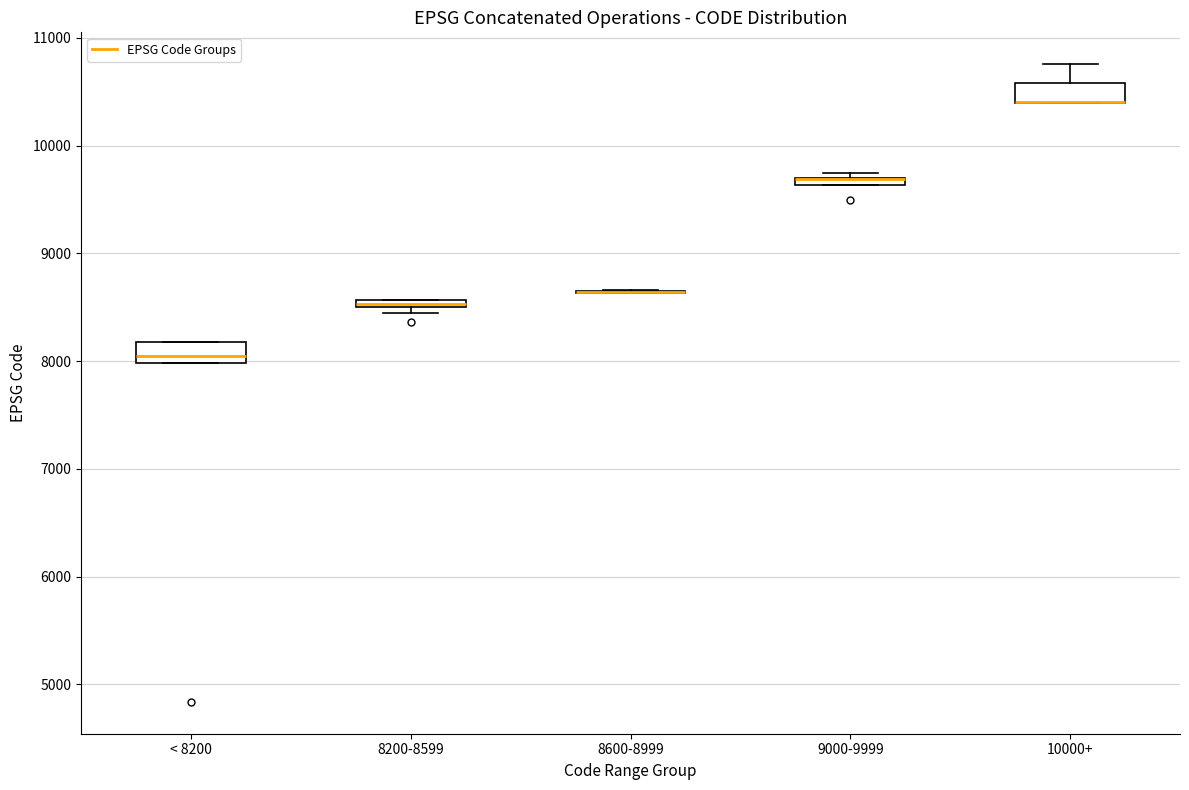

Where is the lower edge of the box for 10000+ on the y-axis? The values are not printed on the chart, so give them approximately, as read against the axis.

10400